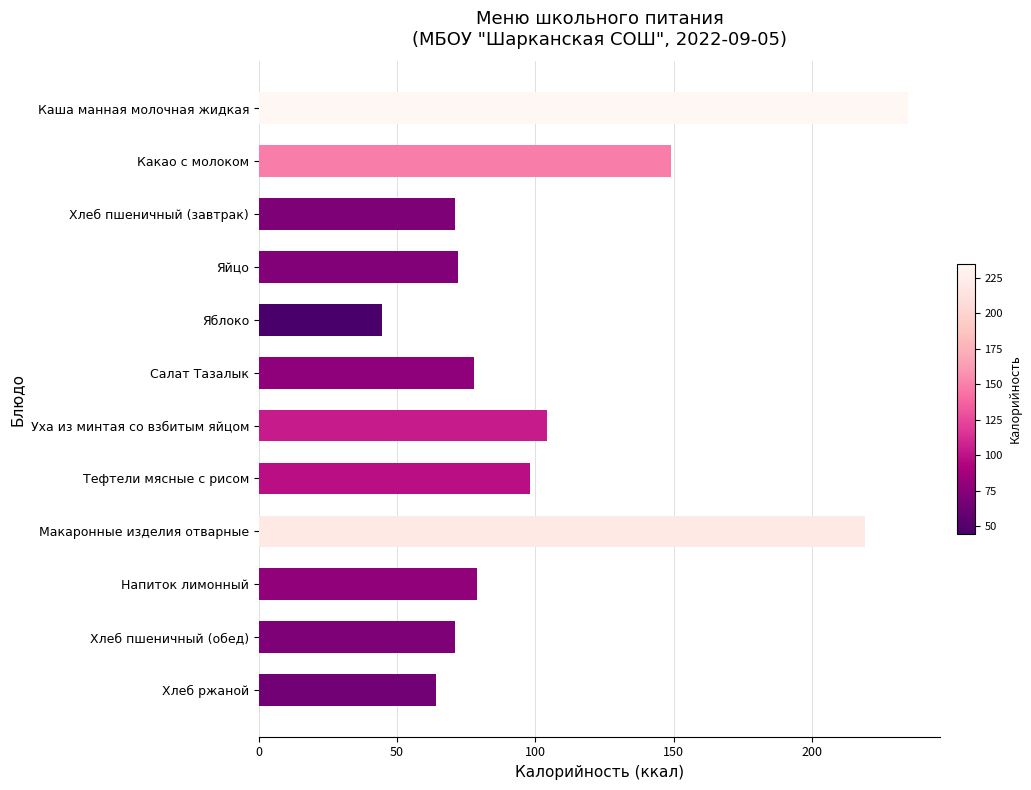

What is the value of the 12th bar from the top?

64.0